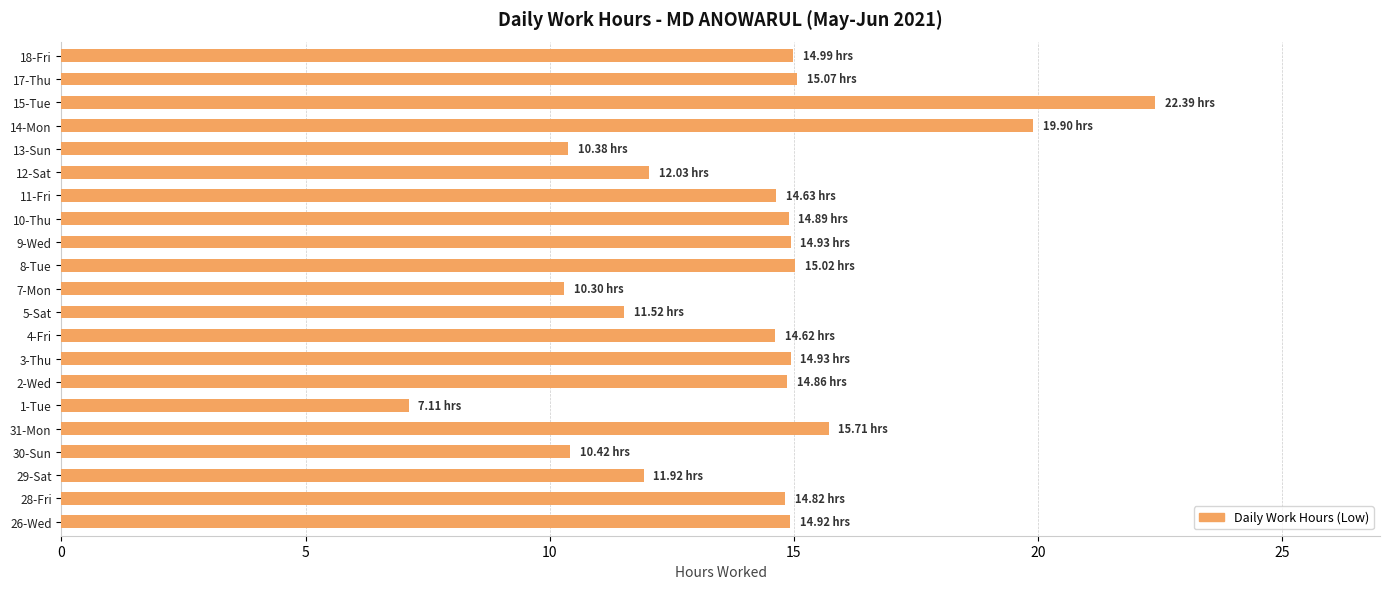

What is the minimum value shown in the chart?

7.1